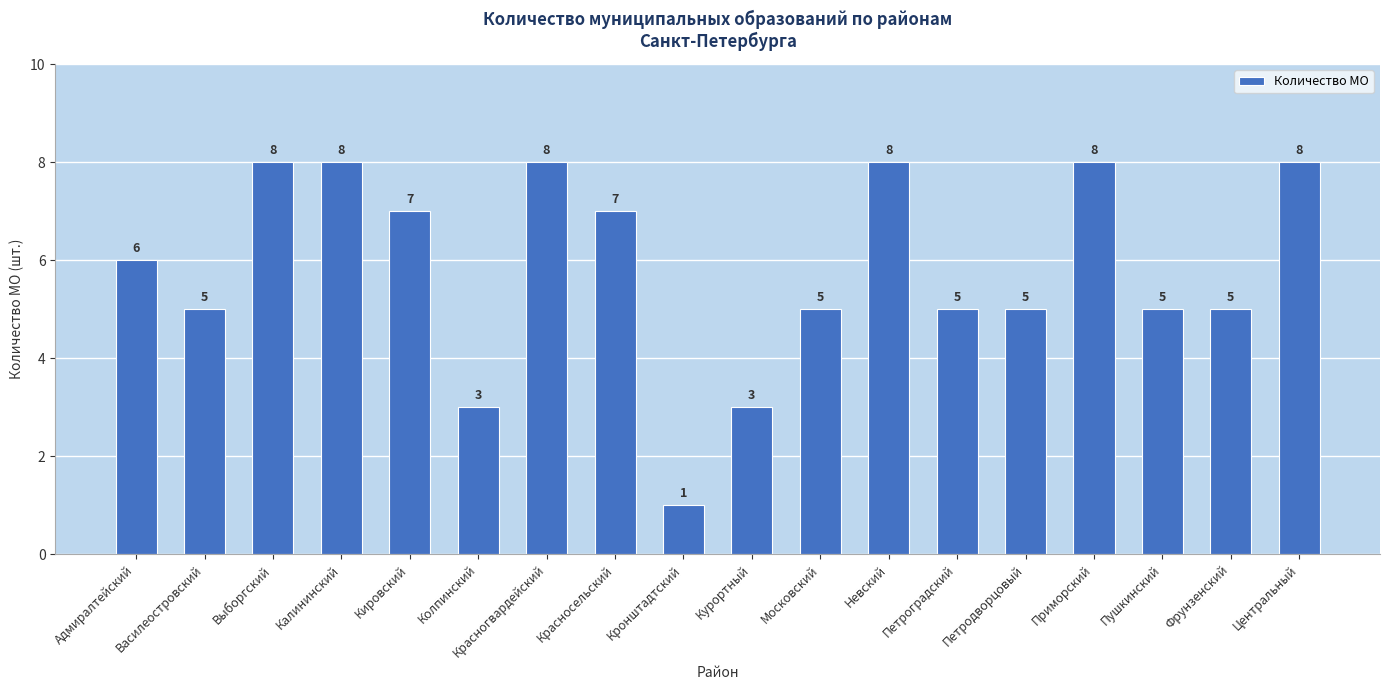

What is the value of the 3rd bar from the left?

8